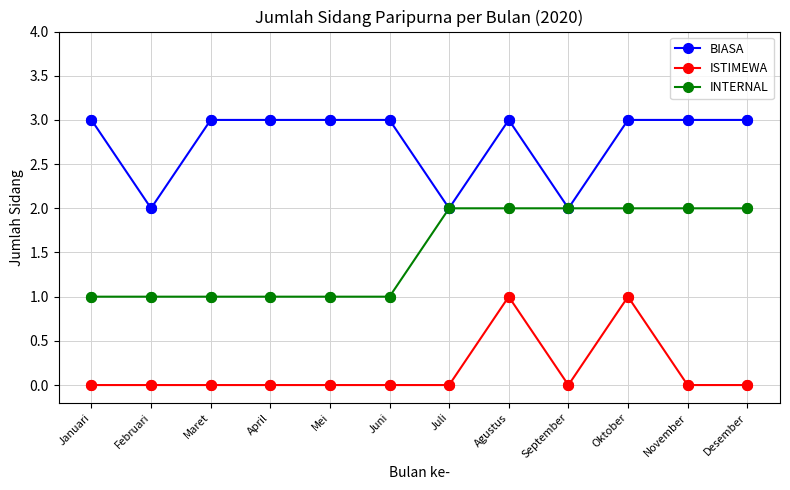

What is the spread (max minus min) of values at Mei?

3